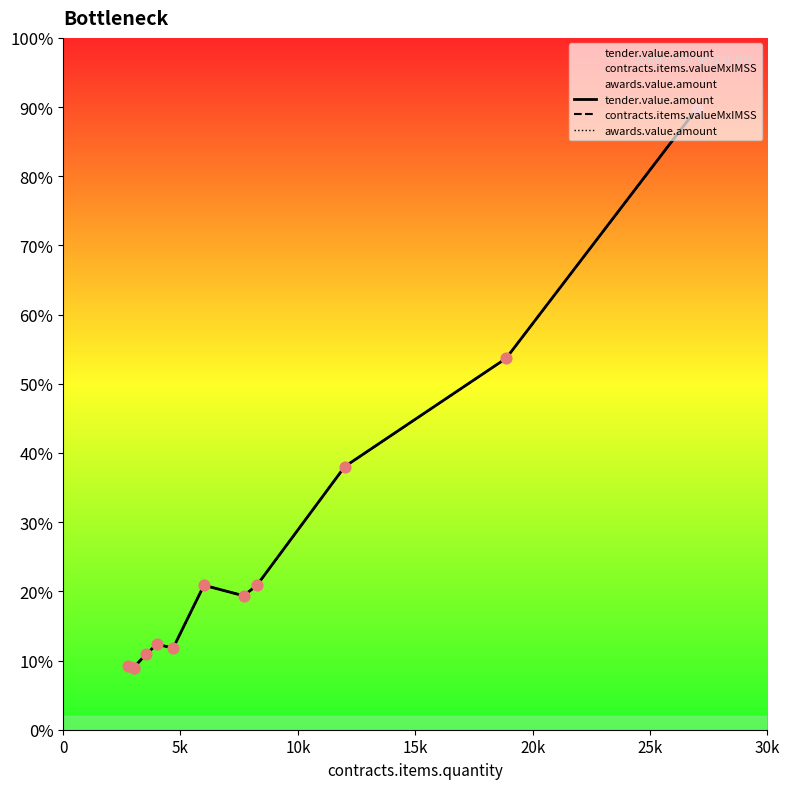

Which series has the largest total across all categories?

tender.value.amount